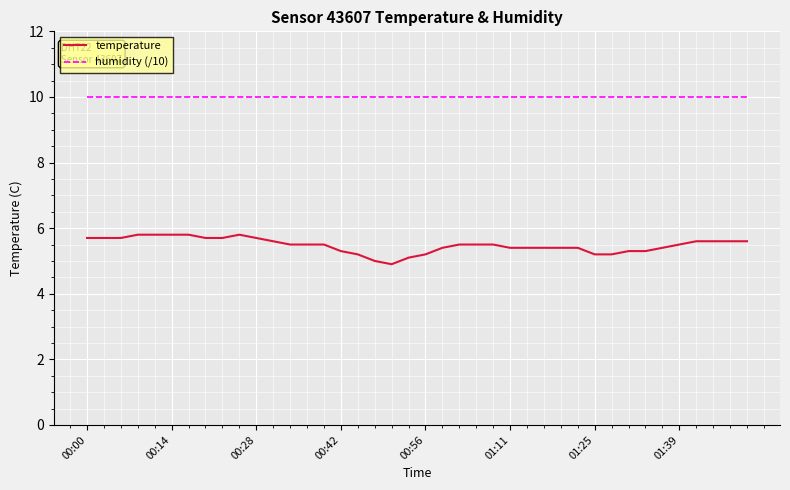

True or false: humidity (/10) and temperature intersect in this chart.

False